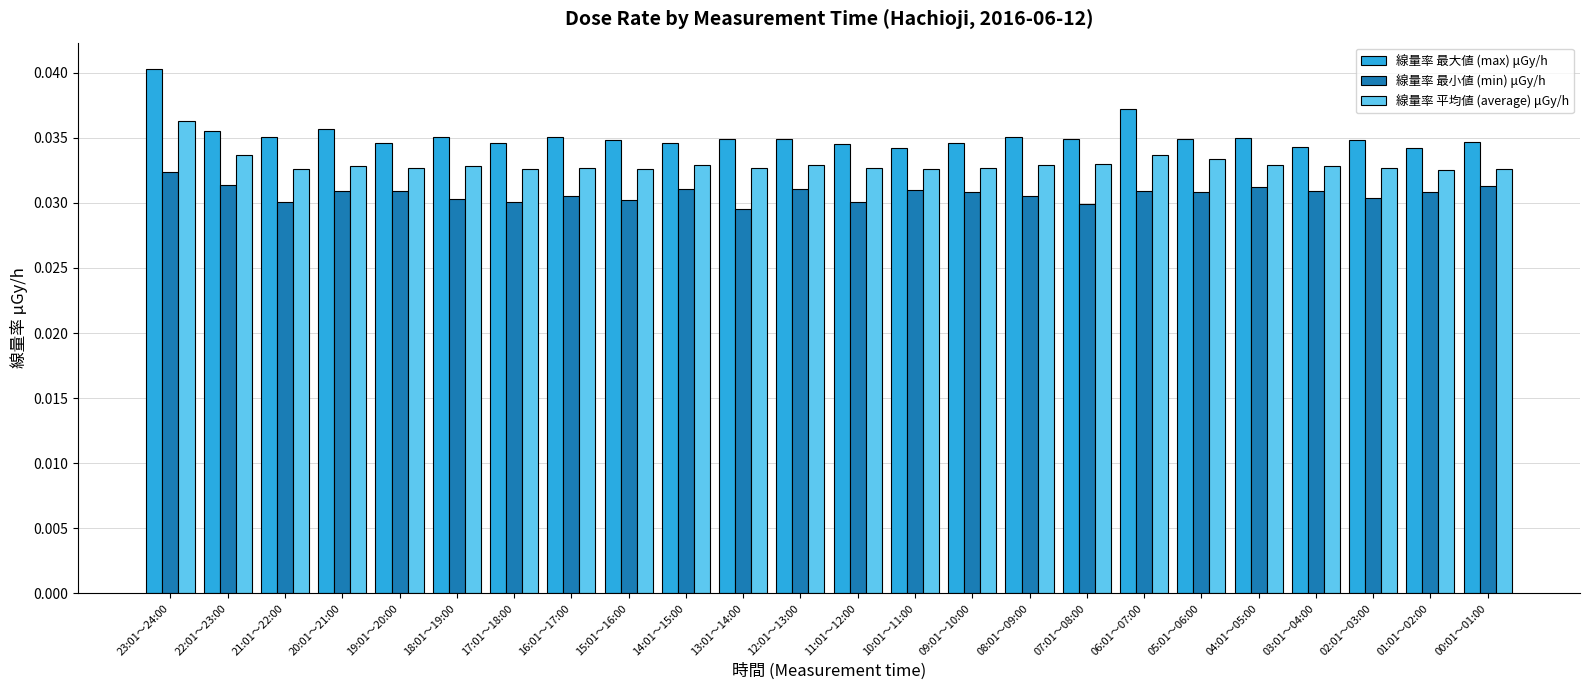

Which series has the largest range (max minus min)?

線量率 最大値 (max) μGy/h